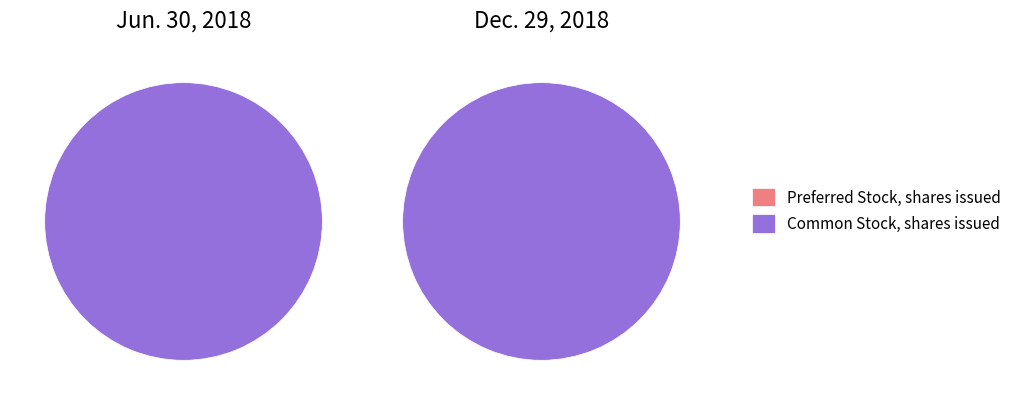

To the nearest percent, what is the average slice percentage?

50%